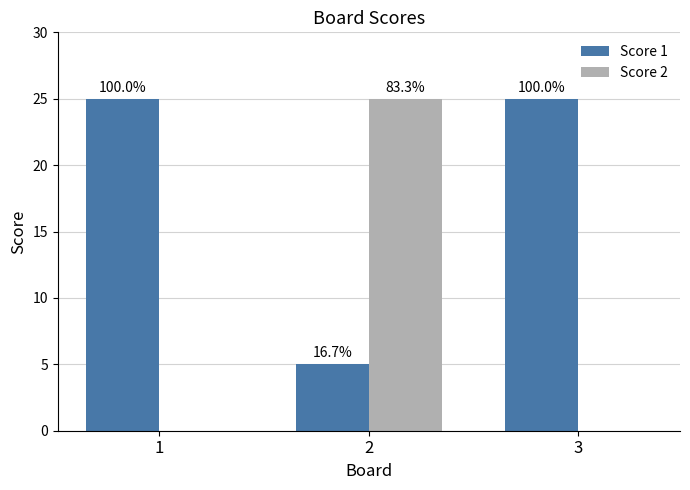

At 1, list the series in order from smallest to largest.

Score 2, Score 1